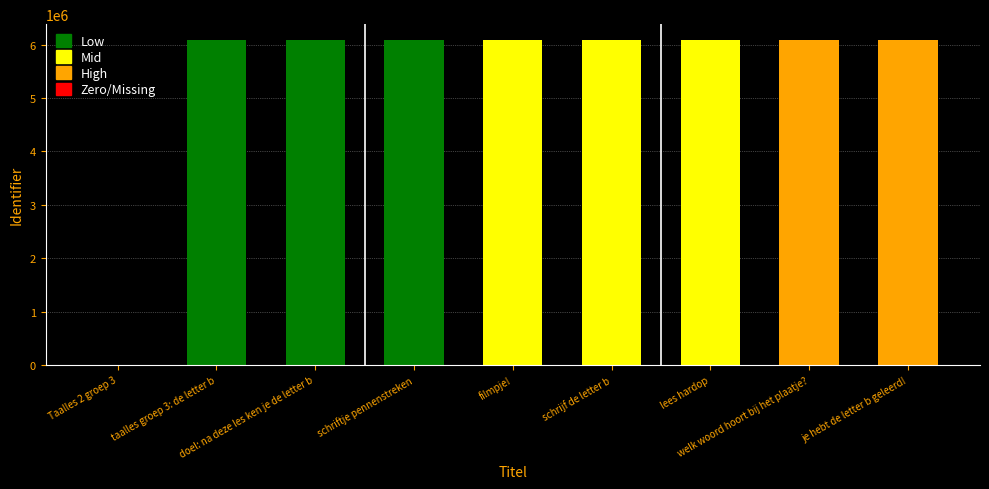

What is the sum of all values?

48640450